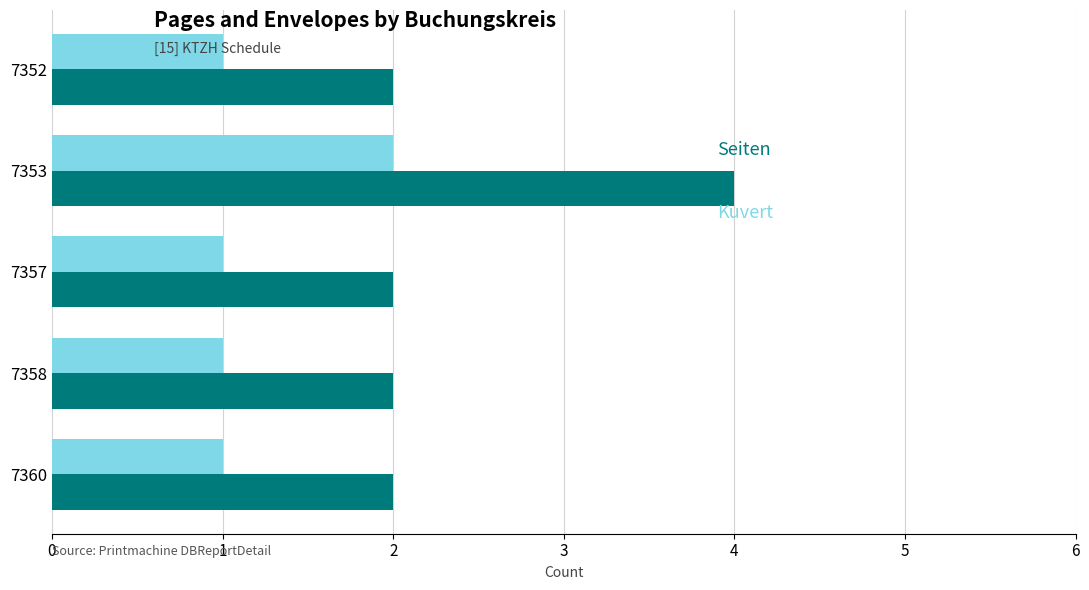

What is the total value across all series at 7352?

3